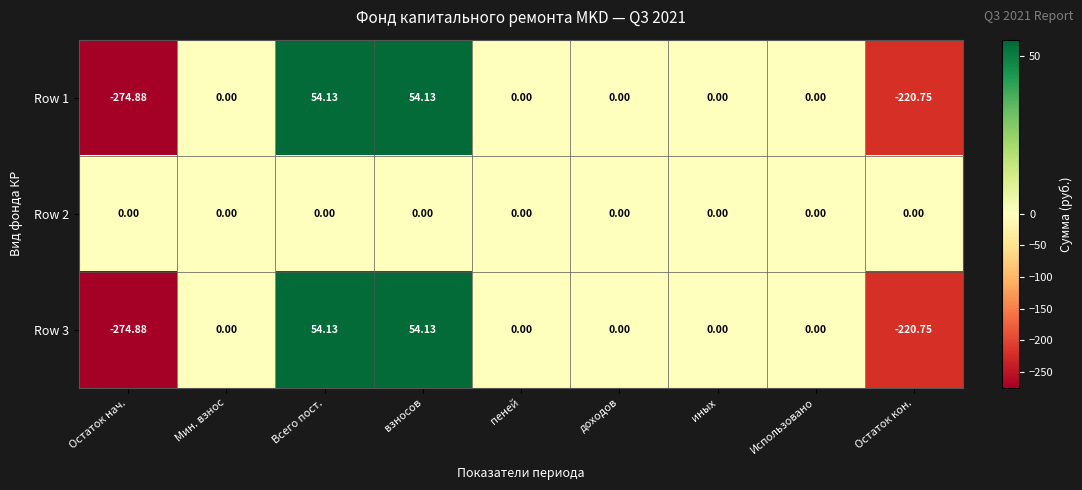

Is the value of Row 1 at взносов greater than the value of Row 2 at доходов?

Yes